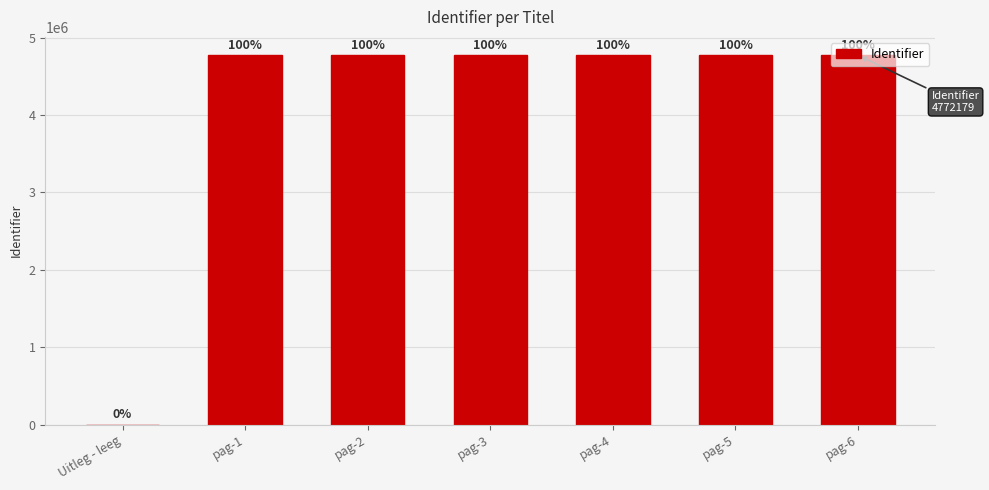

Are the bars horizontal?

No